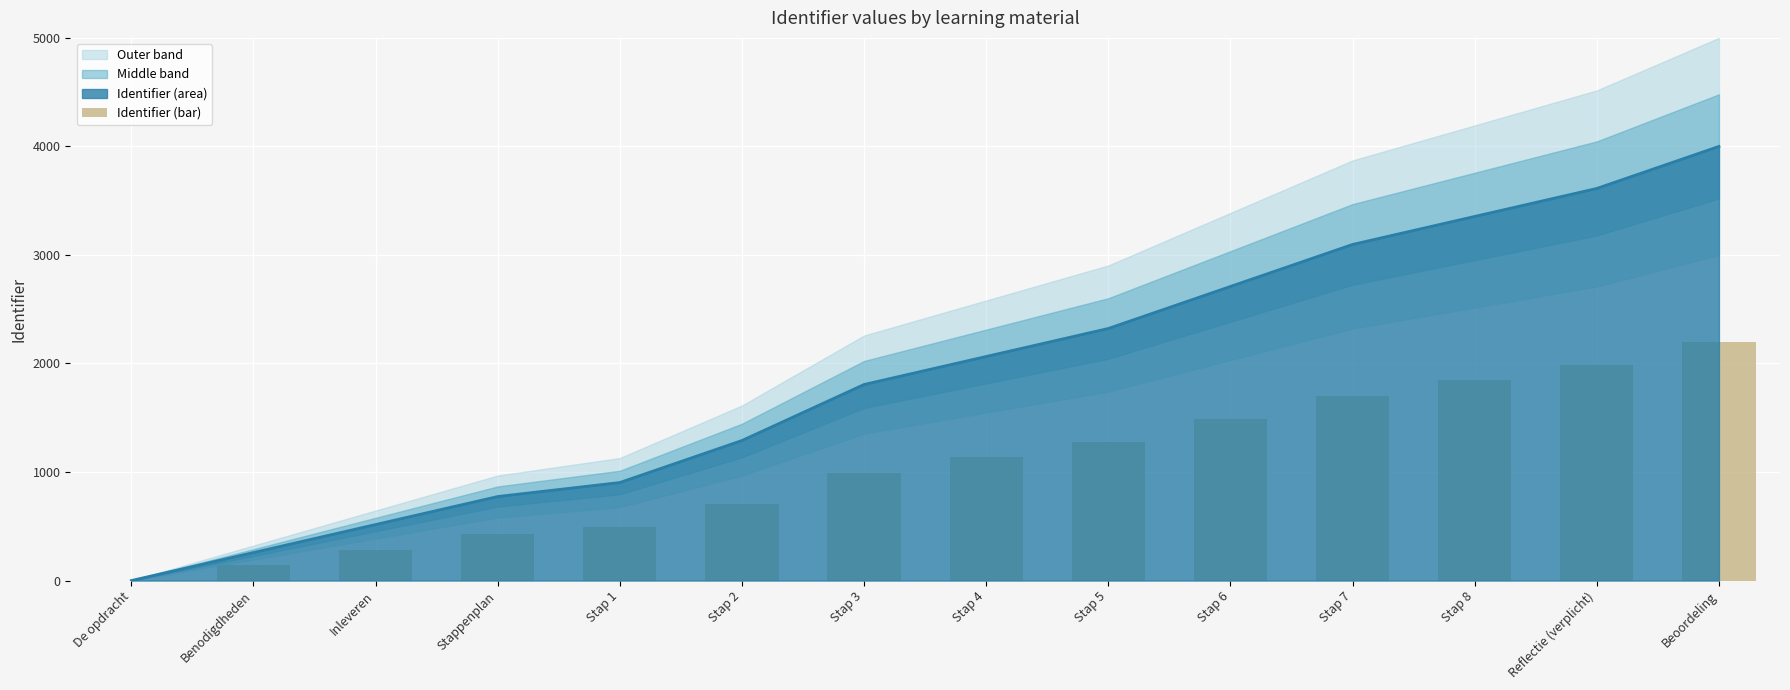

Is it true that the value at Stap 7 is 2355.4?

False